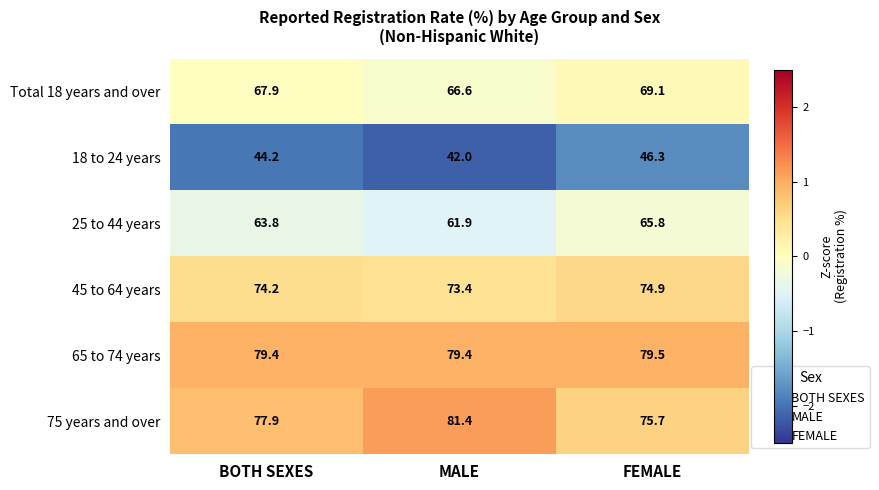

What is the average value of the 45 to 64 years series?

74.2